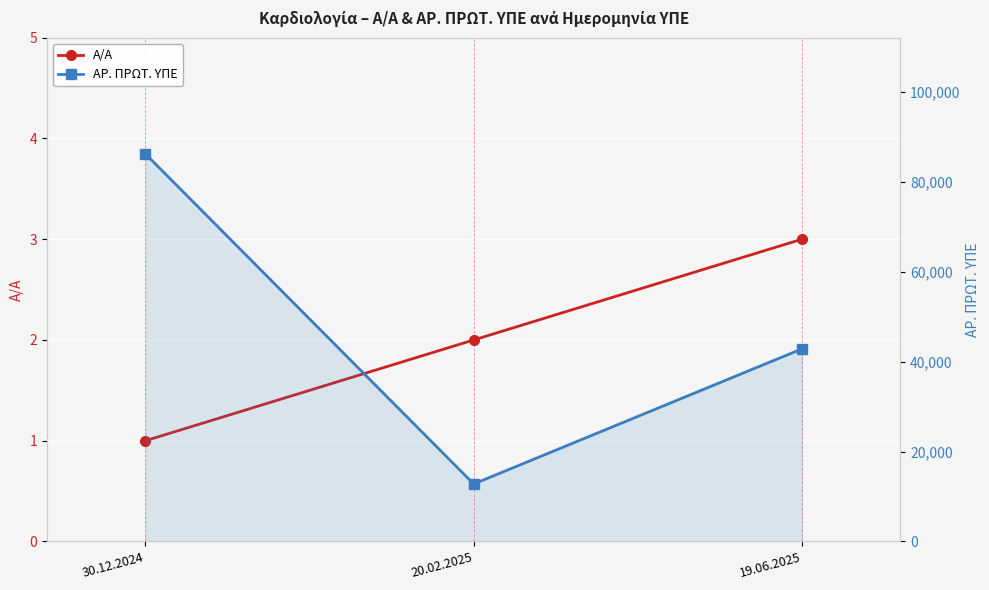

Between 20.02.2025 and 19.06.2025, which series saw the biggest shift?

ΑΡ. ΠΡΩΤ. ΥΠΕ